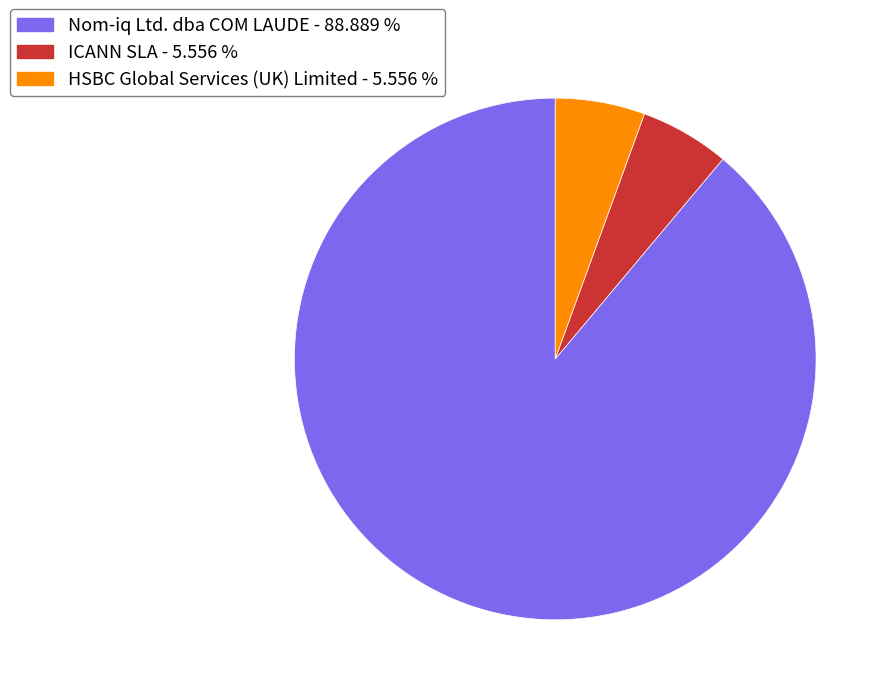

Is the sum of ICANN SLA and Nom-iq Ltd. dba COM LAUDE greater than half?

Yes